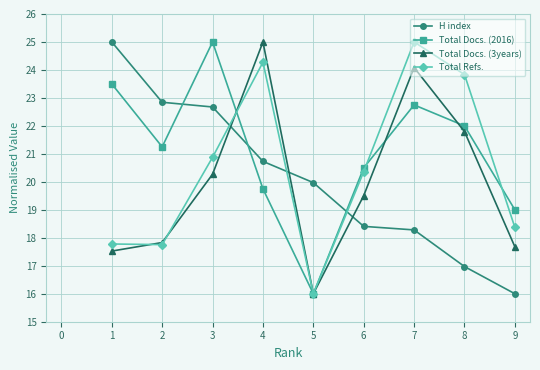

At which category is the sum across all series the highest?

7